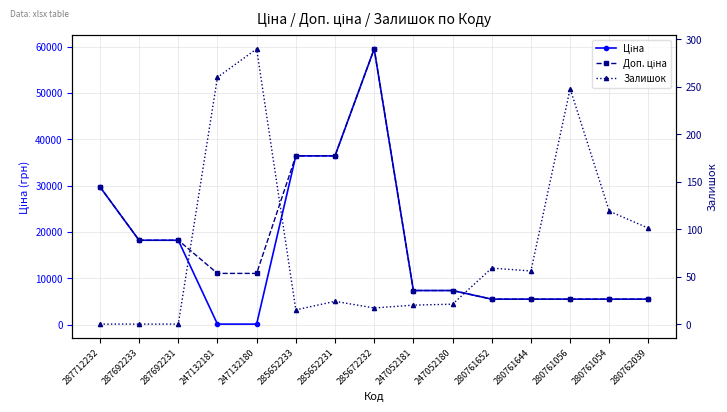

List the series in order of their peak value, highest first.

Ціна, Доп. ціна, Залишок